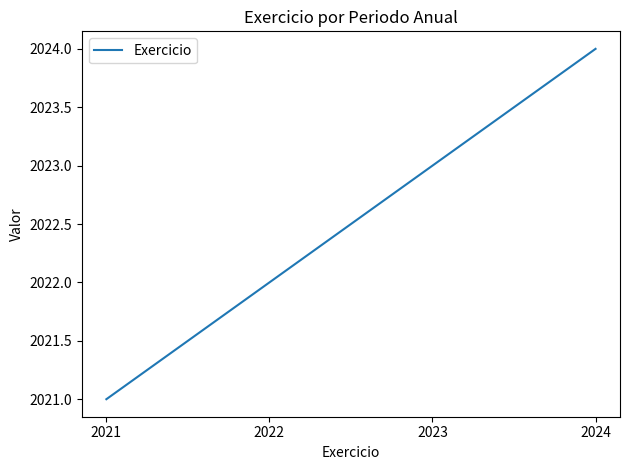

Rank the categories by value from lowest to highest.

2021, 2022, 2023, 2024